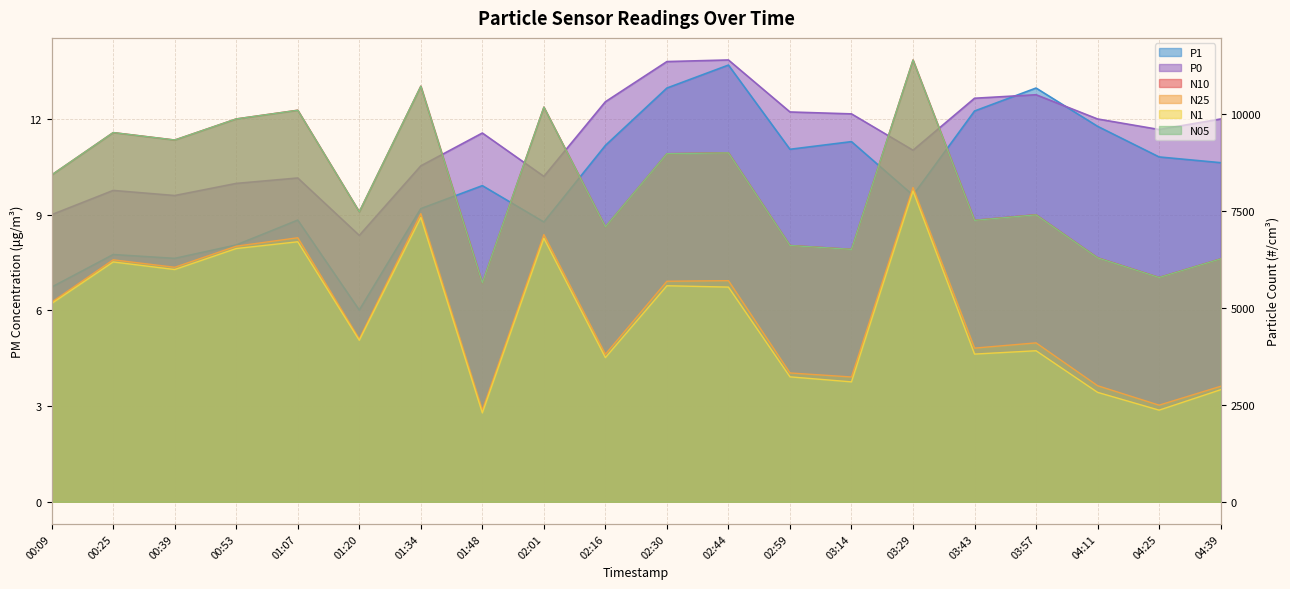

What is the difference between the maximum and minimum values in the P1 series?

7.7